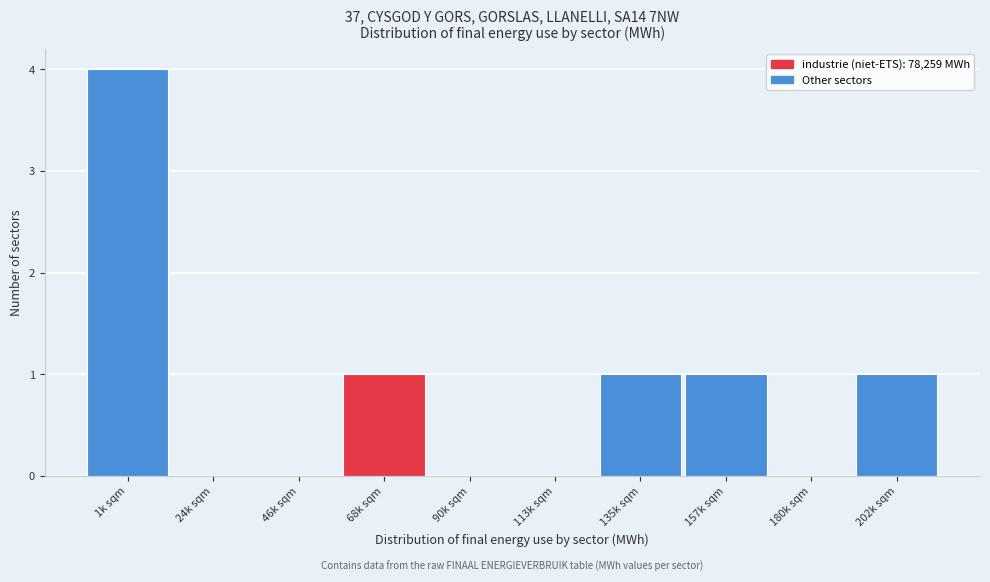

Reading left to right, extract all data points from this chart.

1k sqm=4	24k sqm=0	46k sqm=0	68k sqm=1	90k sqm=0	113k sqm=0	135k sqm=1	157k sqm=1	180k sqm=0	202k sqm=1